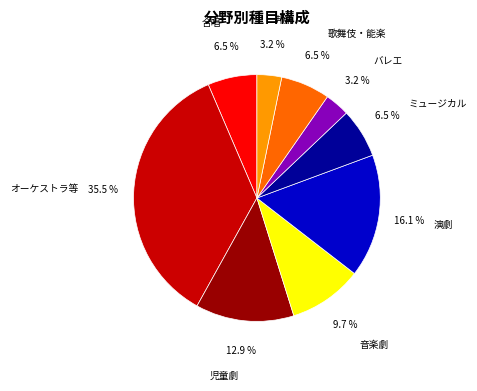

How many slices are in this pie chart?

9